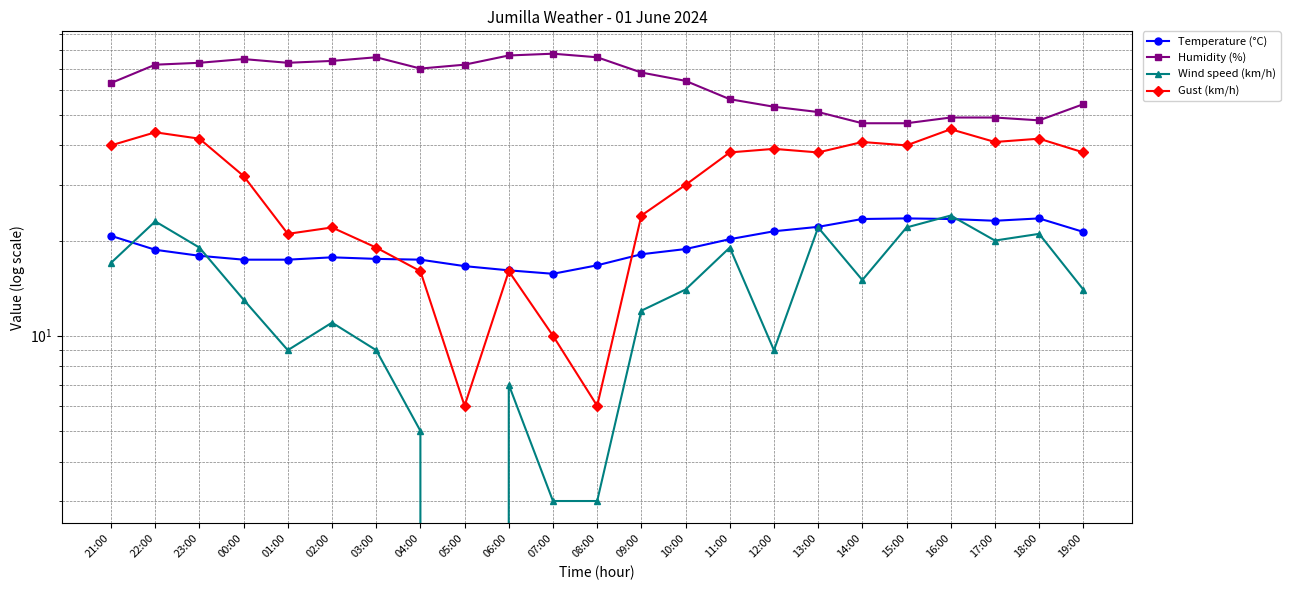

What is the difference between the maximum and minimum values in the Humidity (%) series?

31.0